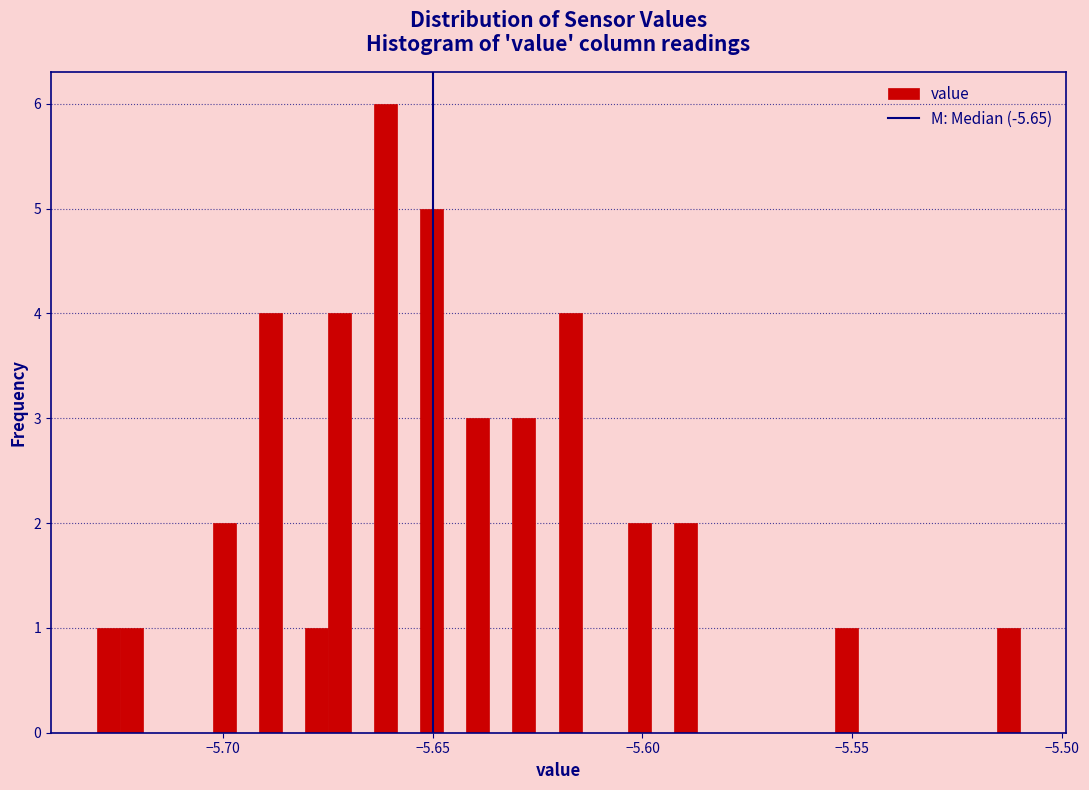

Around what value on the x-axis is the tallest bar? Give the approximate position of its centre, as read against the axis.

-5.660